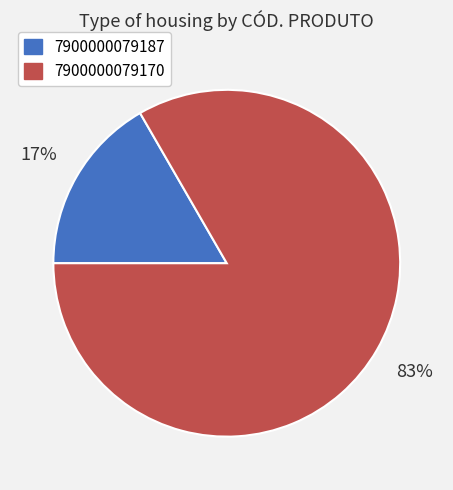

Which category accounts for the majority?

7900000079170